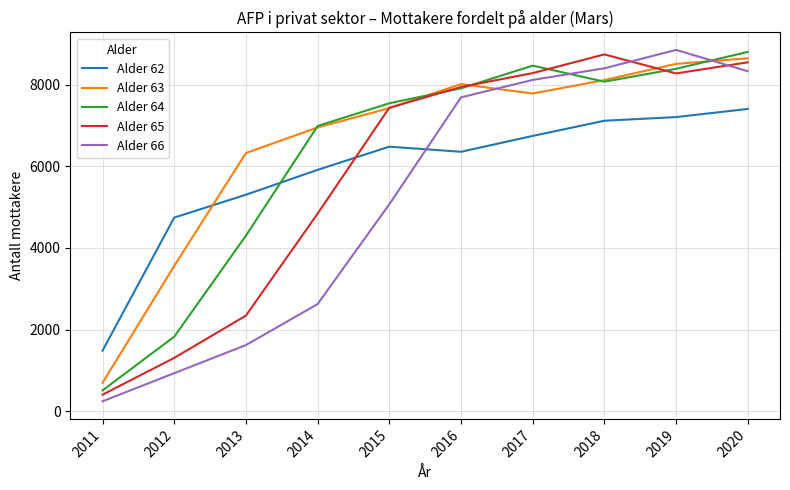

Where is Alder 62 nearest to the value 4444?

2012